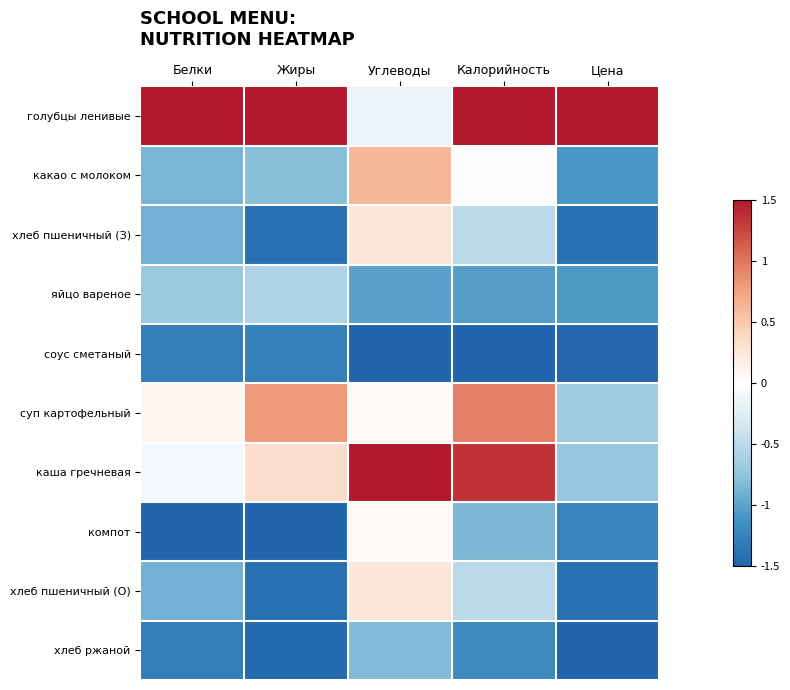

Which series has the largest total across all categories?

голубцы ленивые